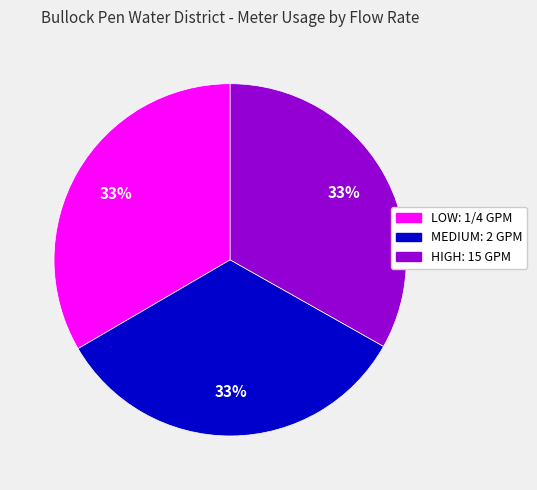

Is it true that LOW: 1/4 GPM is 33% of the pie?

True